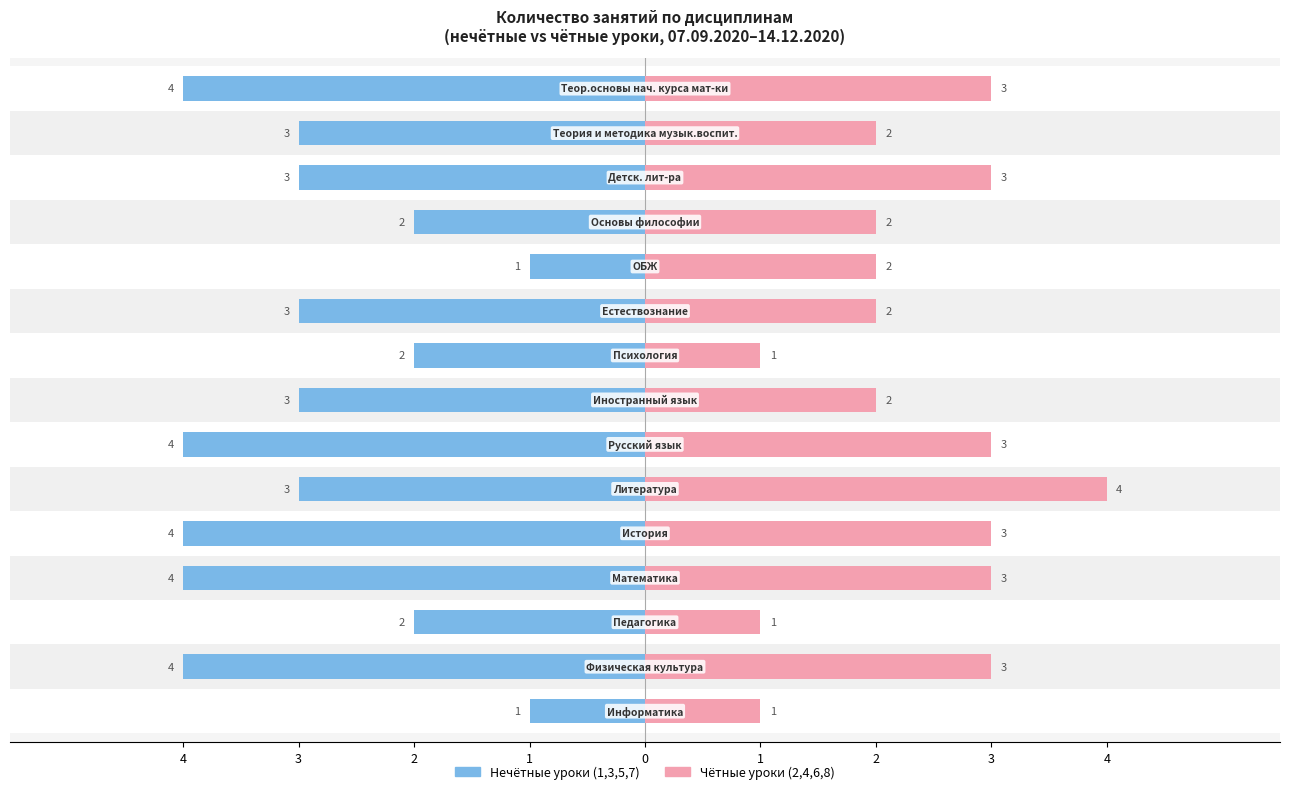

Is it true that Чётные уроки (2,4,6,8) equals 3 at 1?

True